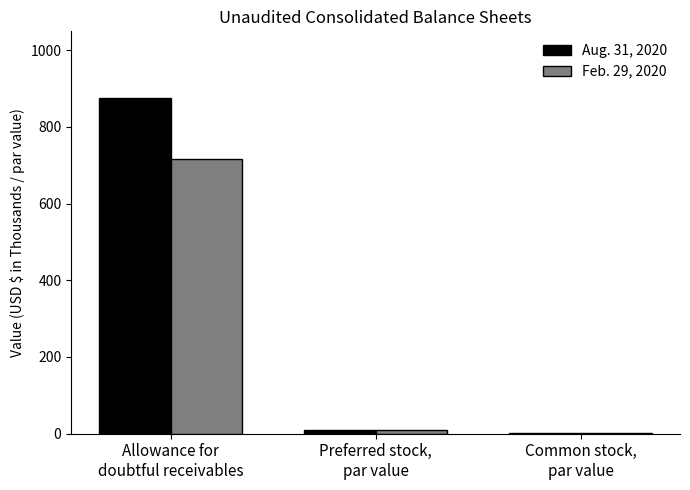

What is the total value across all series at Preferred stock,
par value?

20.0